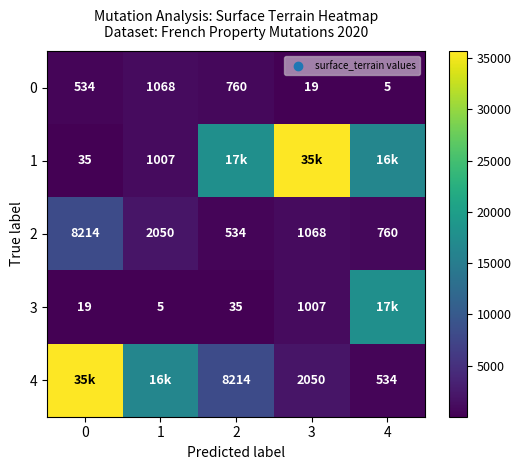

Which category has the lowest value in the 0 series?

4